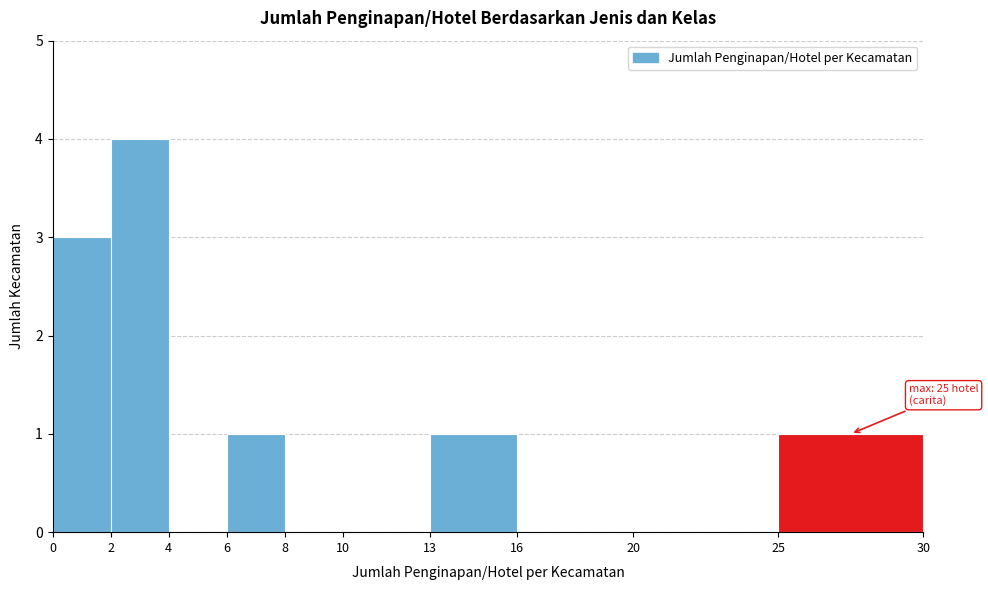

Over which range of the x-axis is the bar tallest?

2 to 4